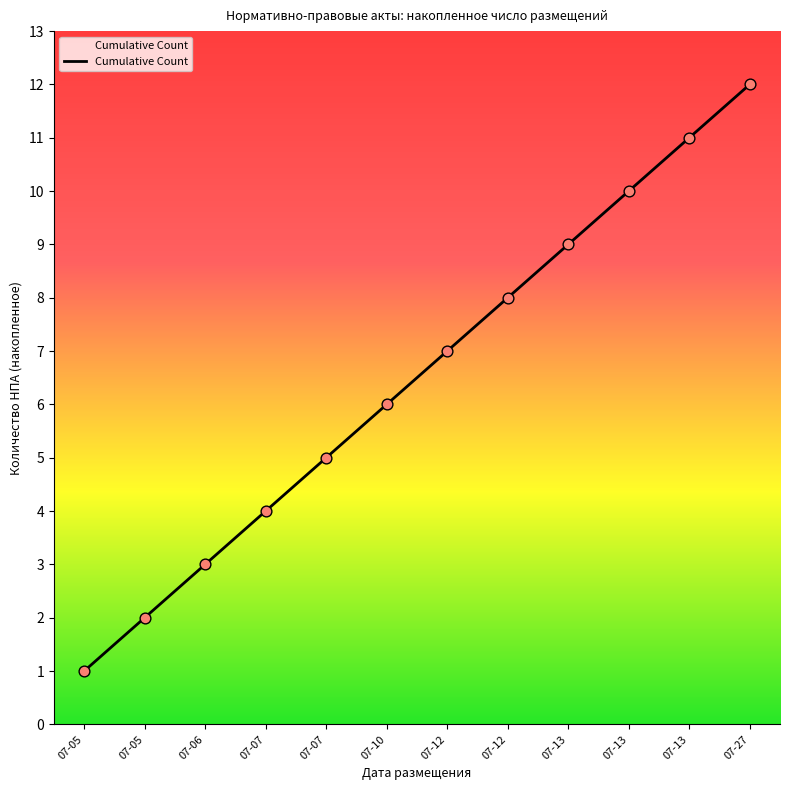

How many lines are shown in the chart?

1